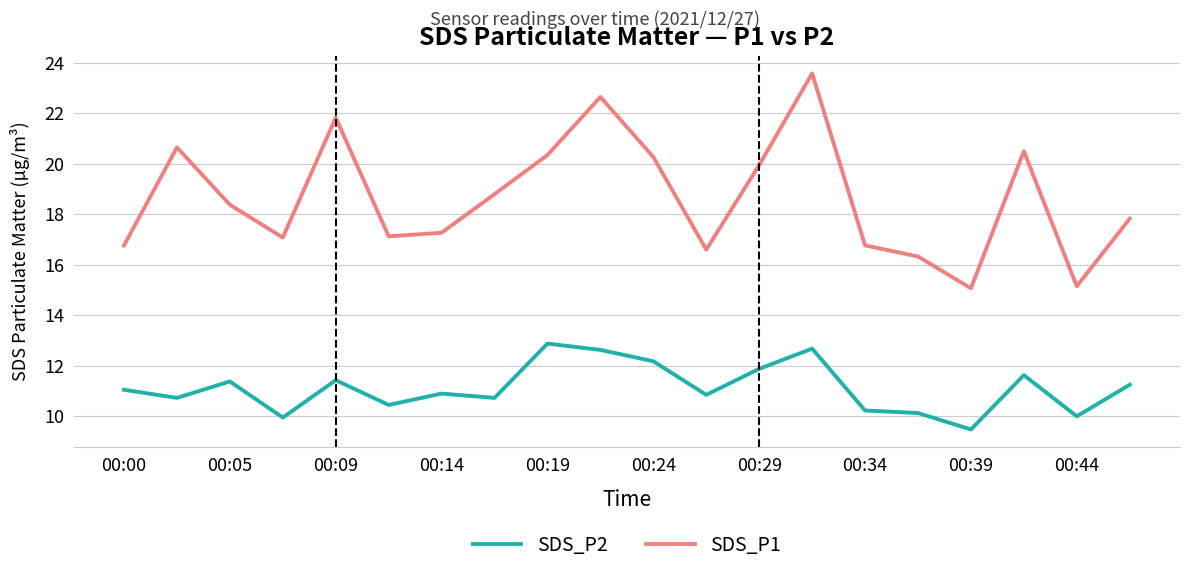

Which series has the largest total across all categories?

SDS_P1